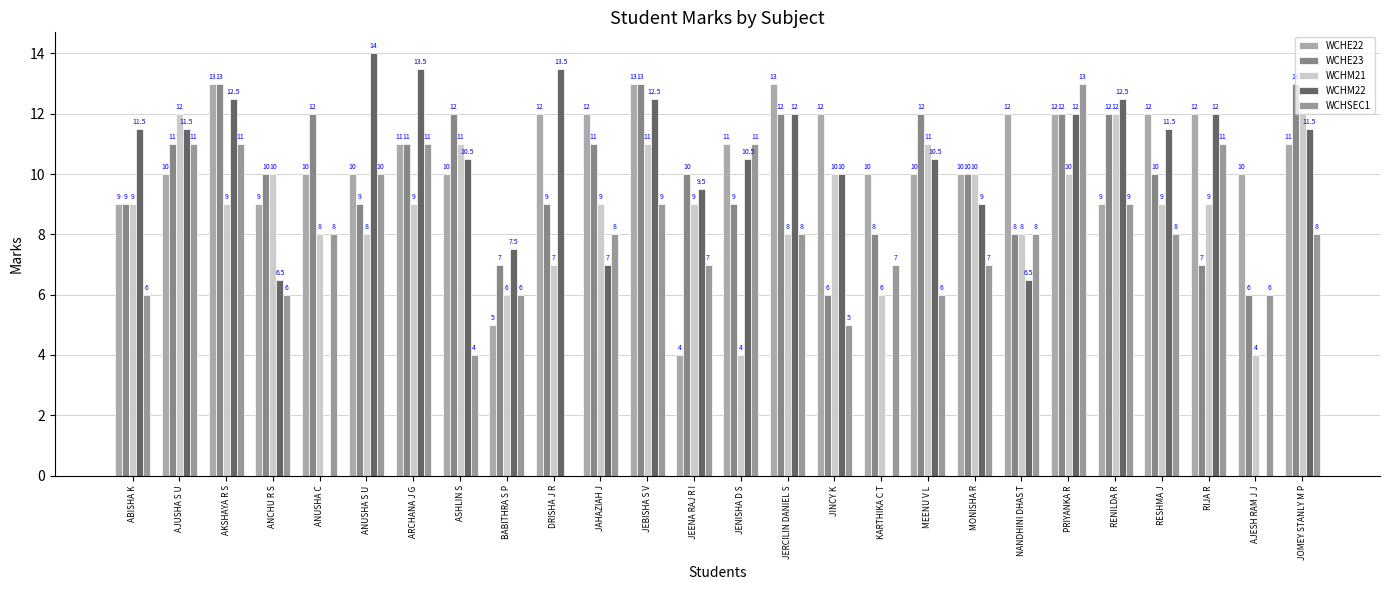

Does the chart contain stacked bars?

No